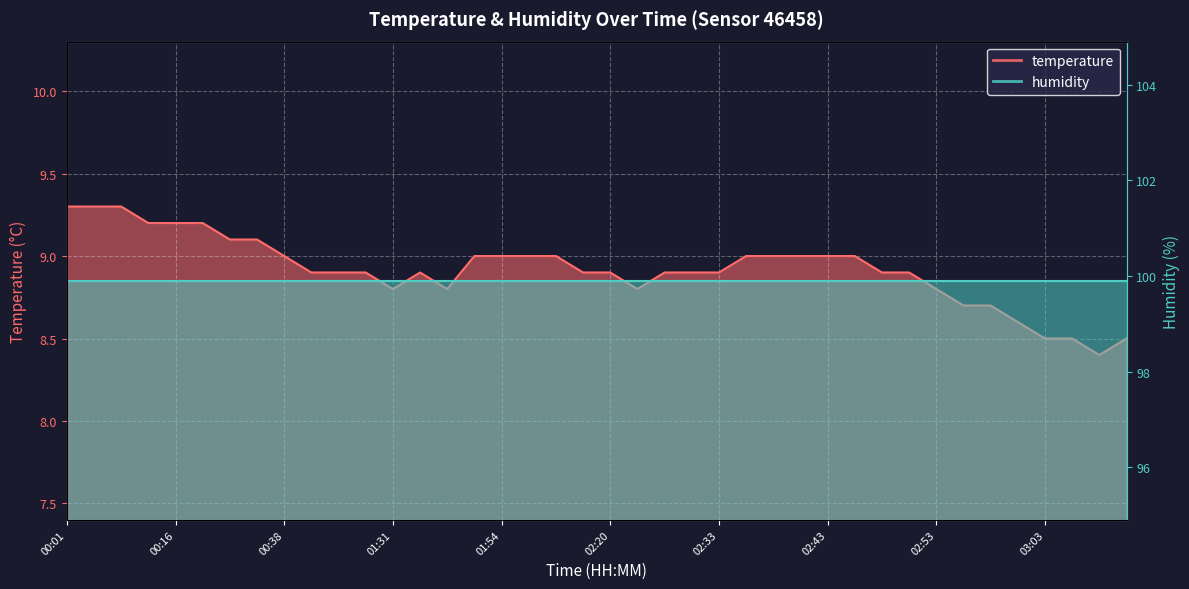

Which category has the highest value across all series?

00:01